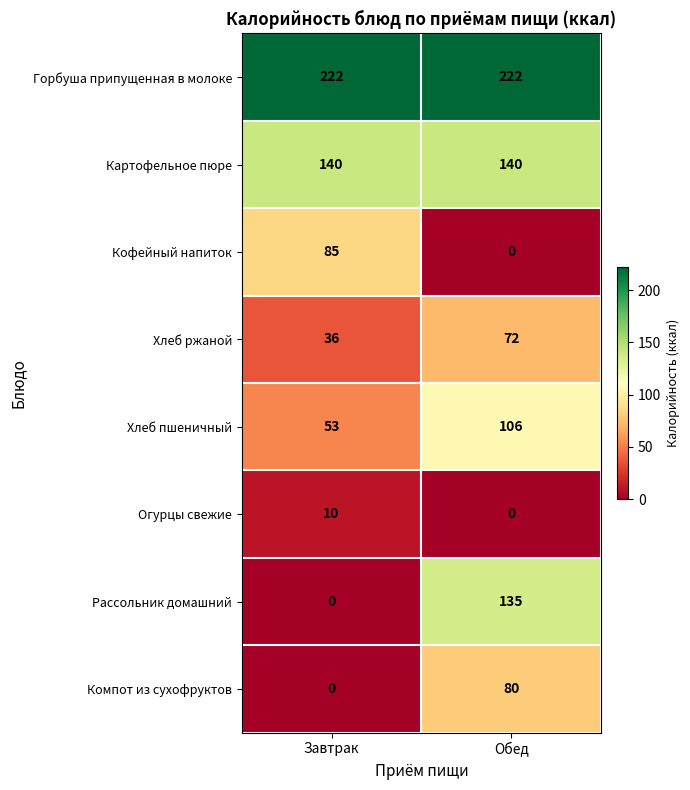

Reading left to right, what are all the values shown in this chart?

Горбуша припущенная в молоке: 222	222
Картофельное пюре: 140	140
Кофейный напиток: 85	0
Хлеб ржаной: 36	72
Хлеб пшеничный: 53	106
Огурцы свежие: 10	0
Рассольник домашний: 0	135
Компот из сухофруктов: 0	80